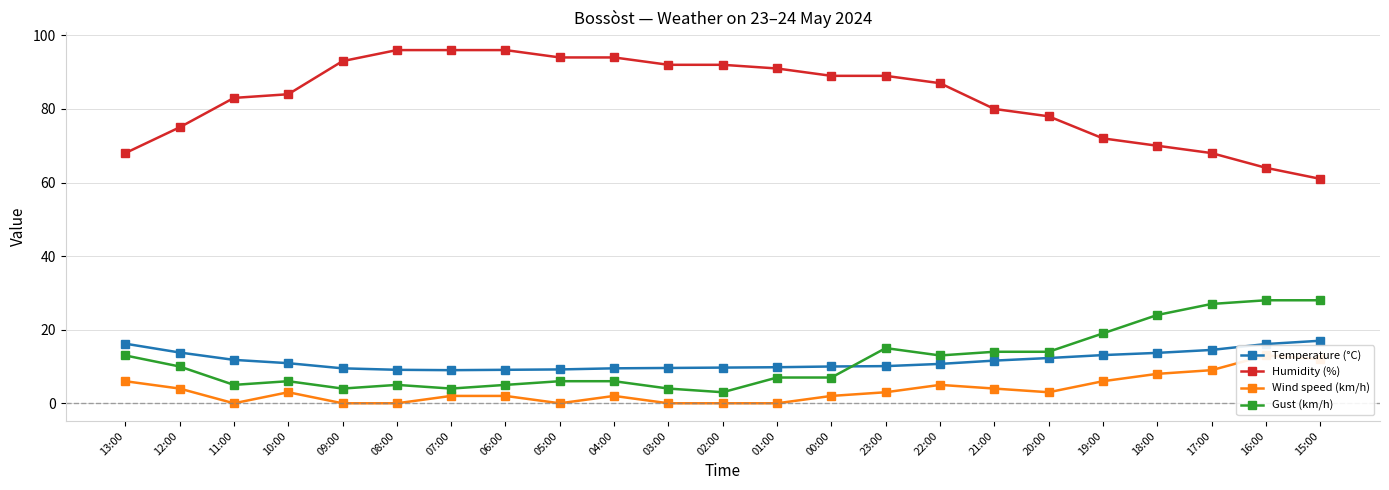

At which label does Temperature (°C) reach its peak?

15:00